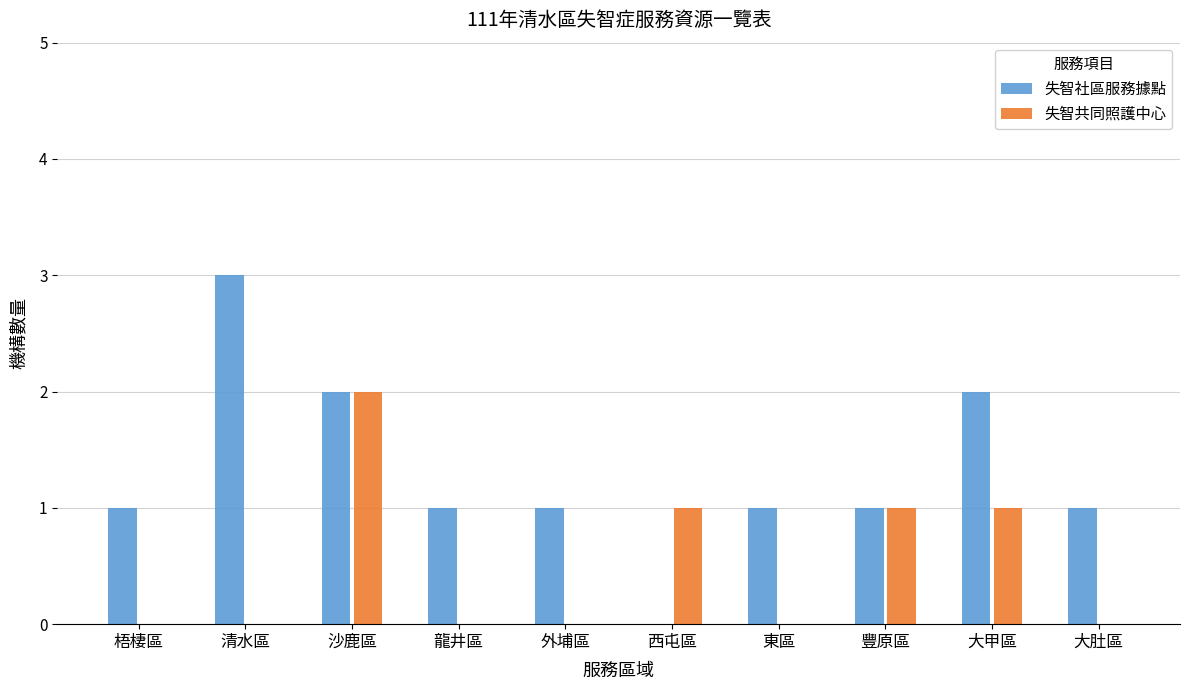

Reading right to left, what are all the values shown in this chart?

失智社區服務據點: 大肚區=1	大甲區=2	豐原區=1	東區=1	西屯區=0	外埔區=1	龍井區=1	沙鹿區=2	清水區=3	梧棲區=1
失智共同照護中心: 大肚區=0	大甲區=1	豐原區=1	東區=0	西屯區=1	外埔區=0	龍井區=0	沙鹿區=2	清水區=0	梧棲區=0